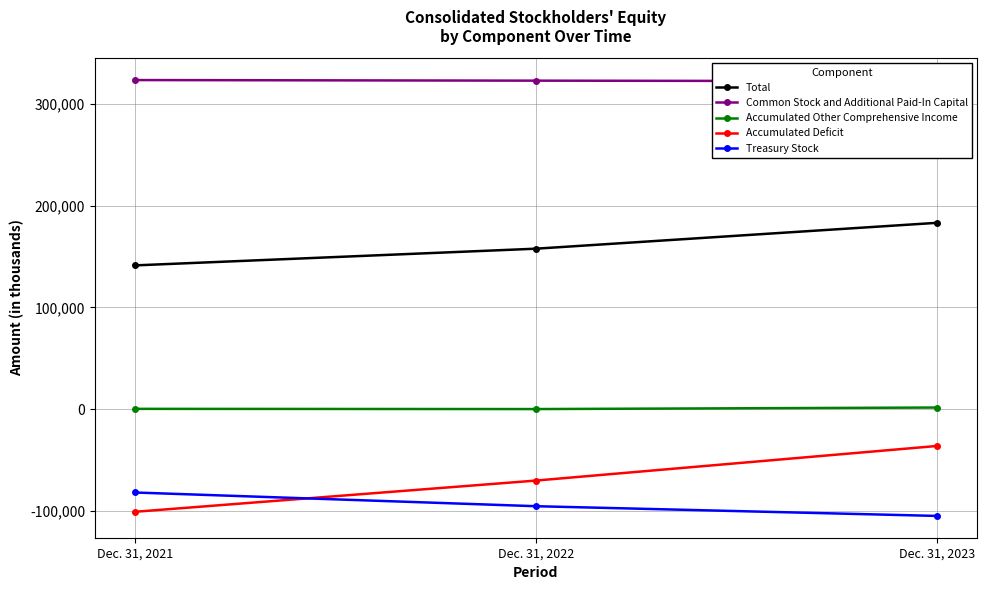

The Treasury Stock series shows -95200 at Dec. 31, 2022. True or false?

True